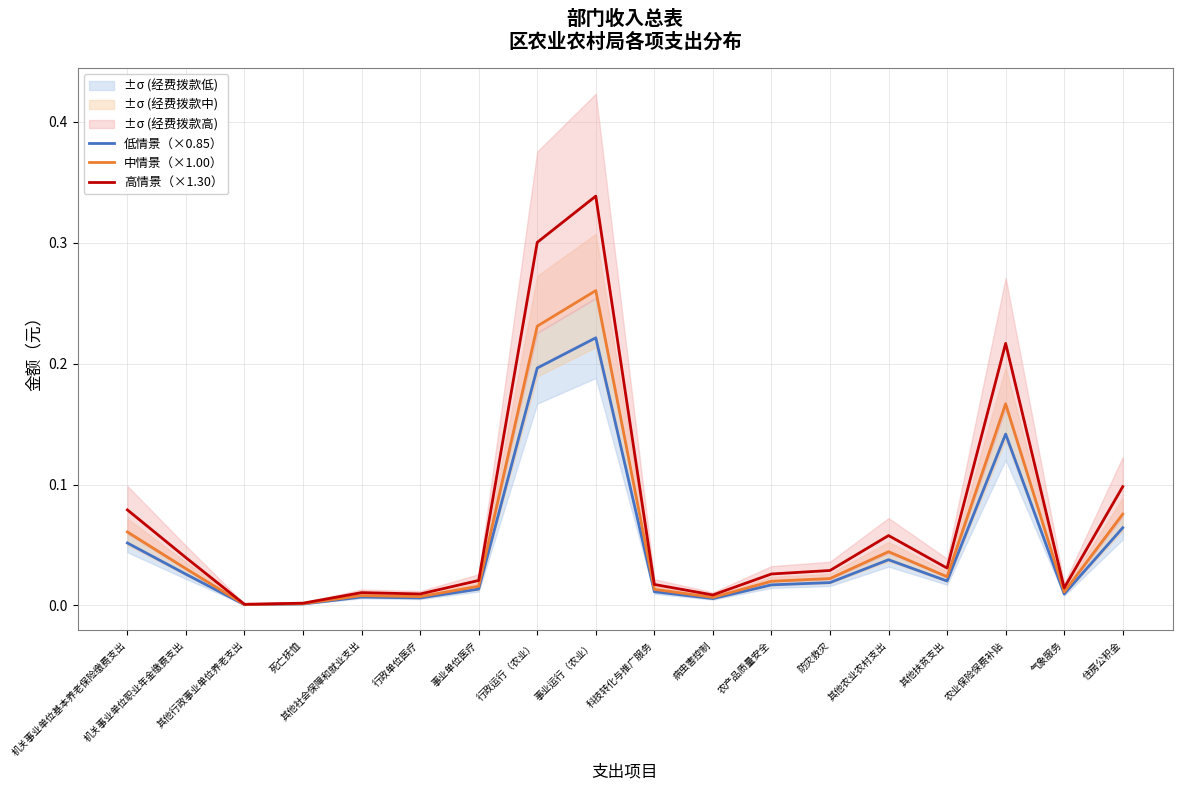

True or false: 中情景（×1.00） has a value of 0.1 at 住房公积金.

True